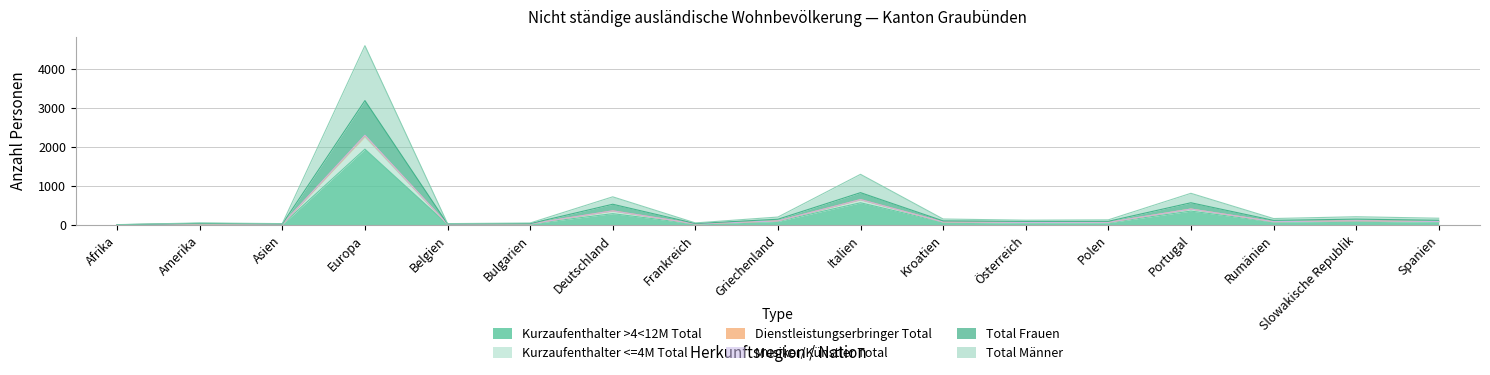

How many data points in Total Frauen are above 74?

8